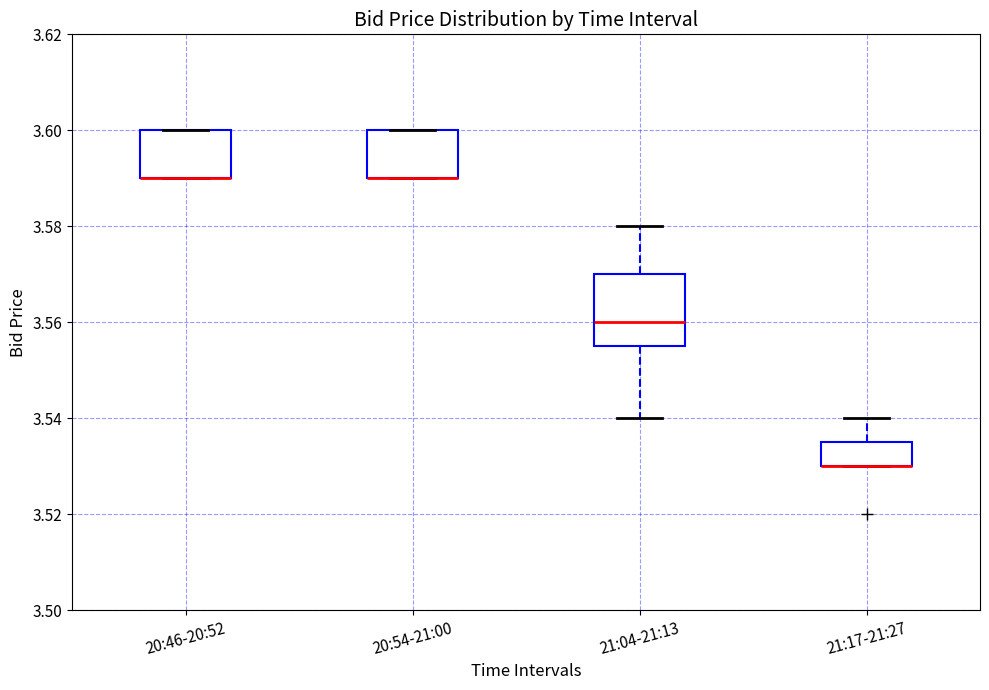

Comparing the boxes themselves (not the whiskers), which one is the tallest?

21:04-21:13